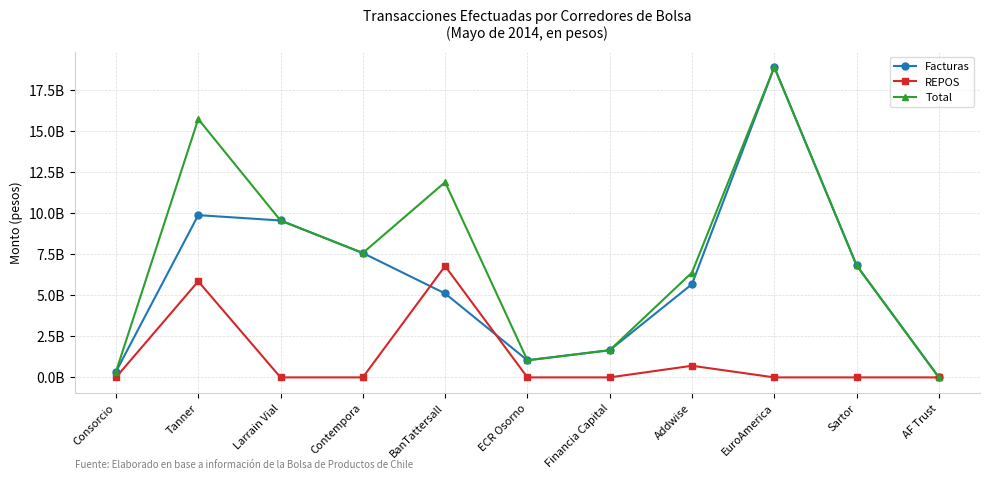

Which has a higher value, BanTattersall or Contempora?

Contempora